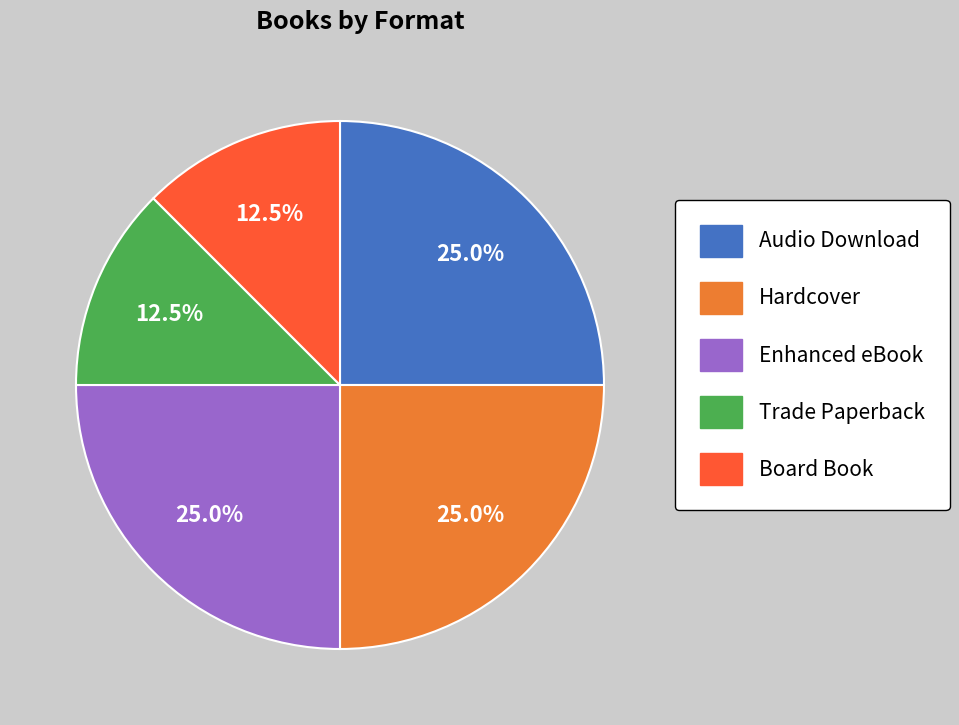

Approximately how many times larger is the value at Board Book compared to Audio Download?

0.5